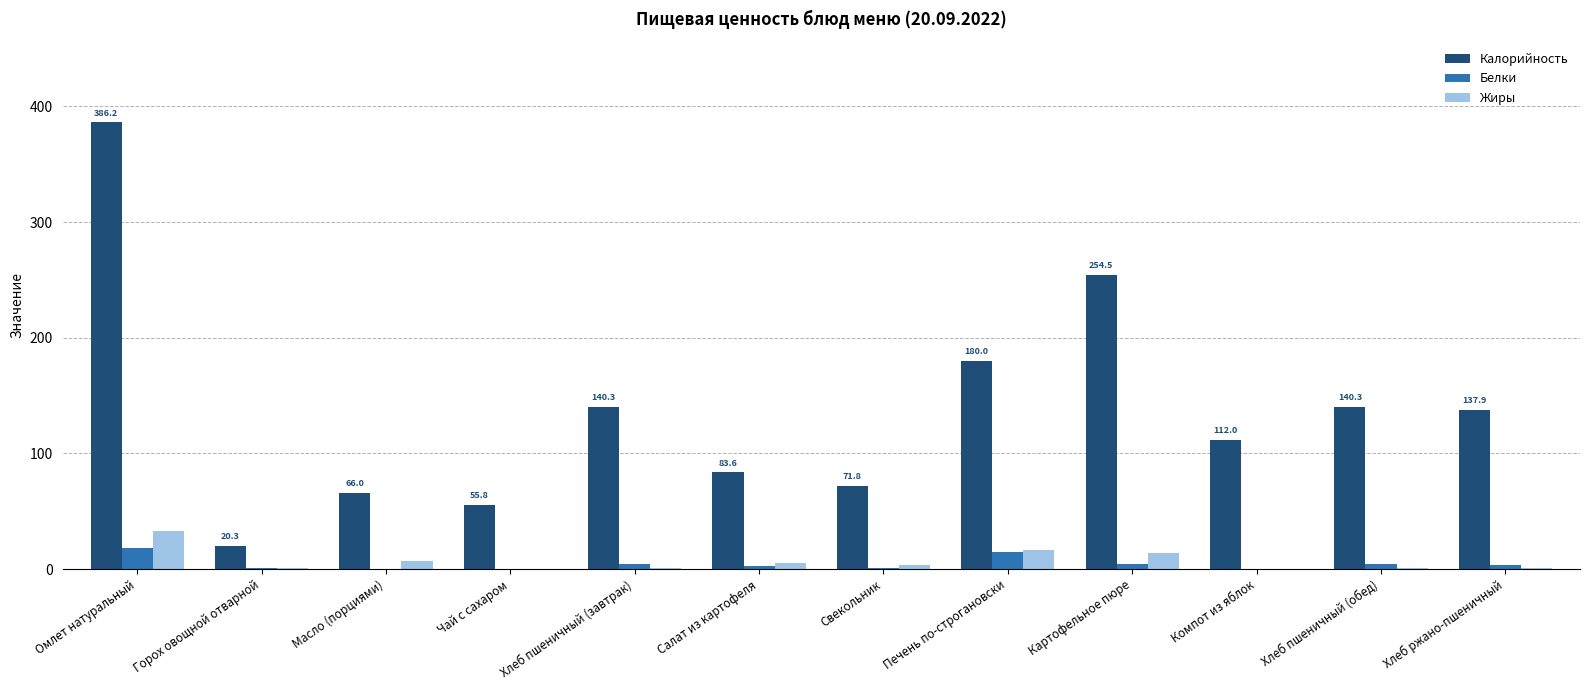

What is the maximum value for Белки?

18.6